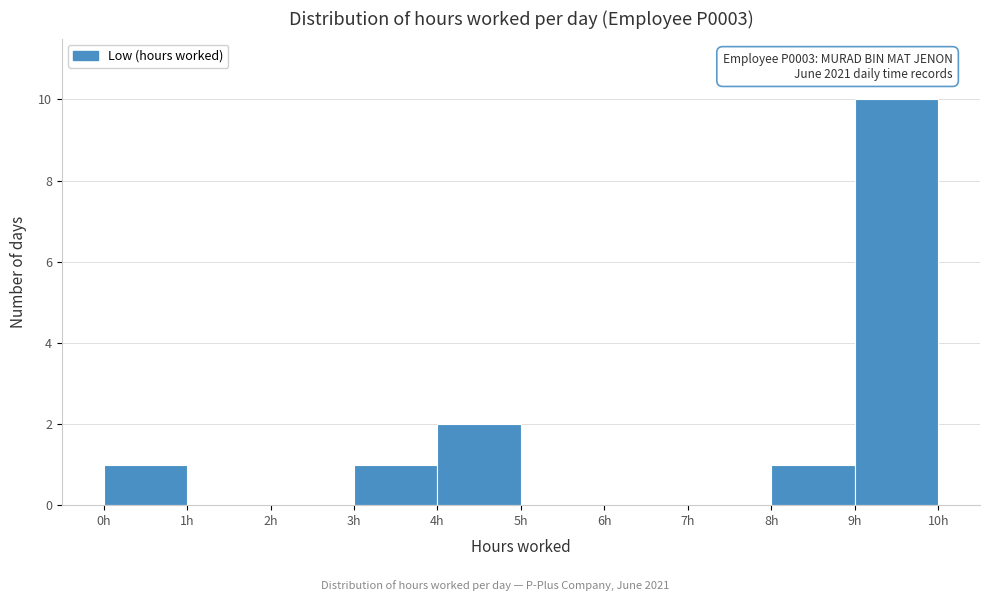

Over which range of the x-axis is the bar tallest?

9 to 10